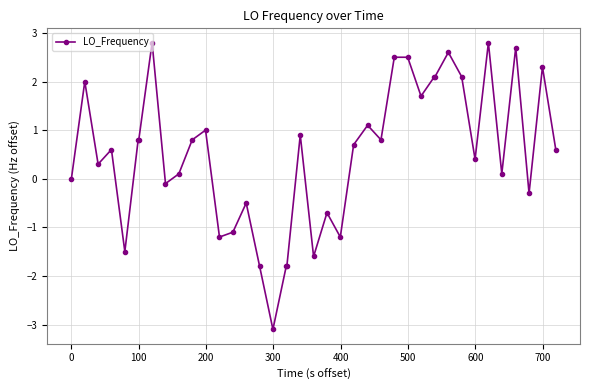

What is the value of the 6th point from the left?

0.8